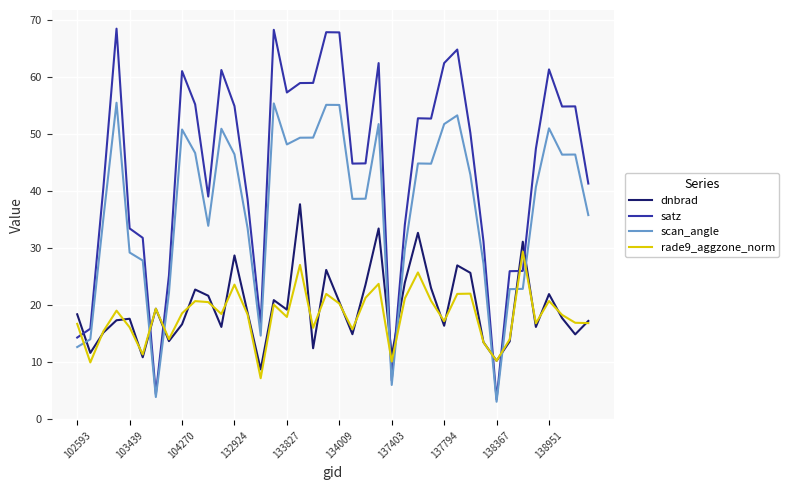

List the series in order of their peak value, lowest first.

rade9_aggzone_norm, dnbrad, scan_angle, satz